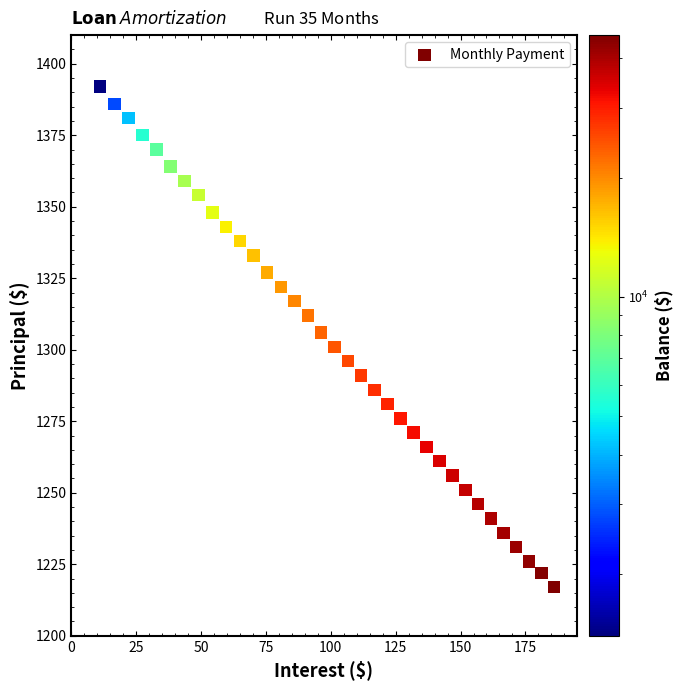

What is the range of Y values (max minus min)?

175